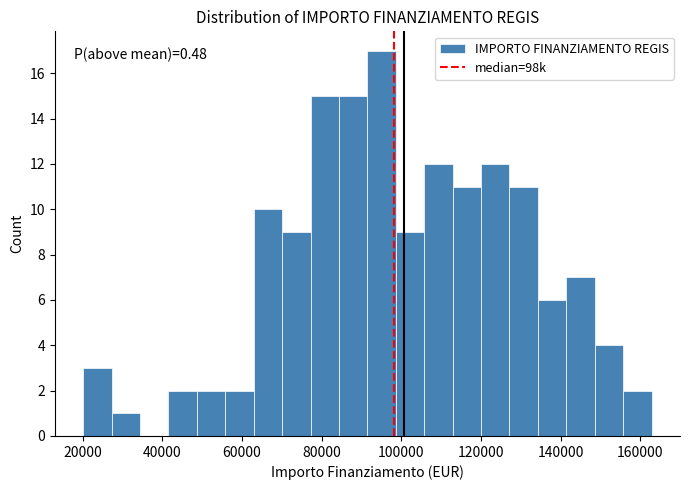

Read against the x-axis, roughly where is the centre of the tallest bar?

96000